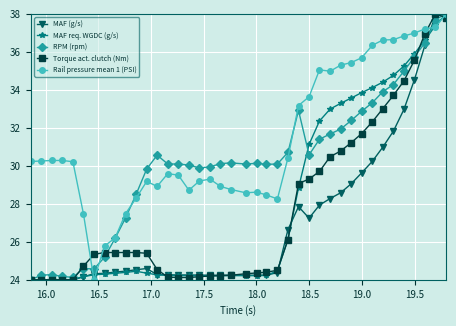

How many values in the Torque act. clutch (Nm) series exceed 25?

22